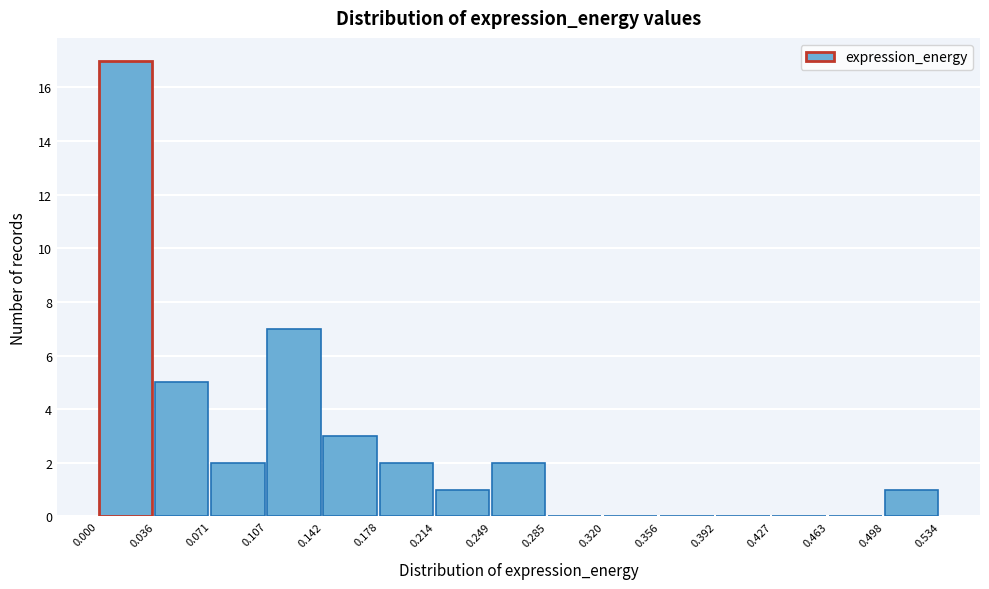

Which range on the x-axis has the tallest bar?

0.000 to 0.036